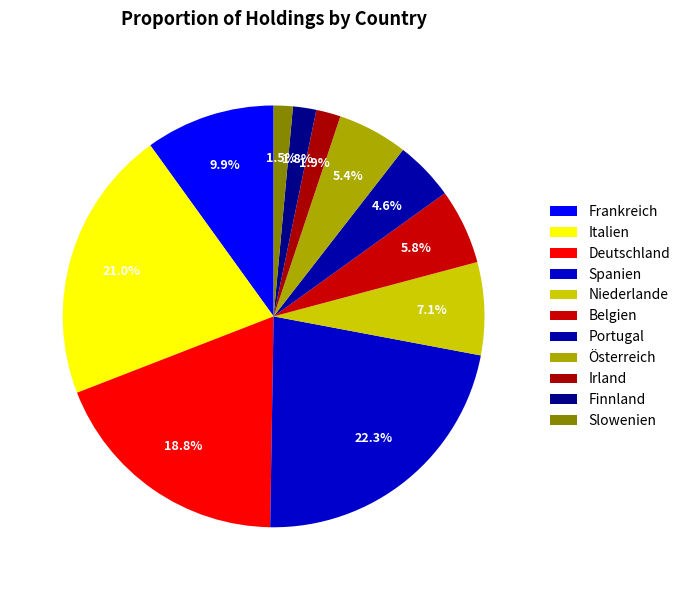

Count the number of slices in the pie.

11